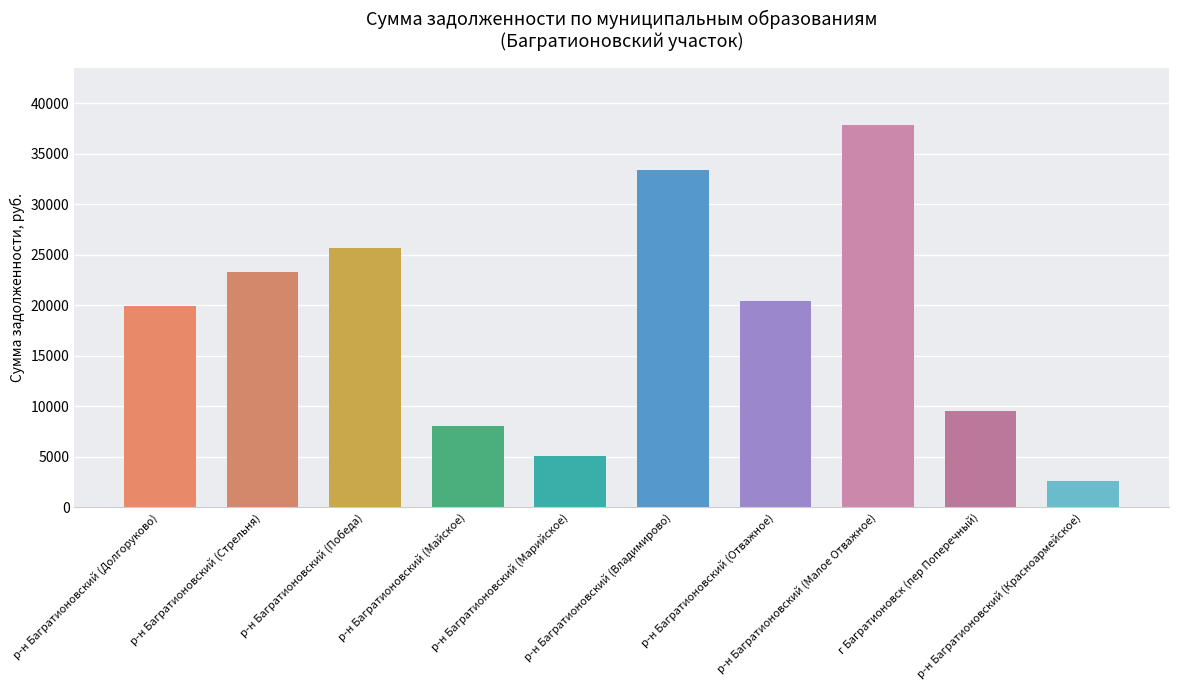

What is the greatest value displayed?

37854.1